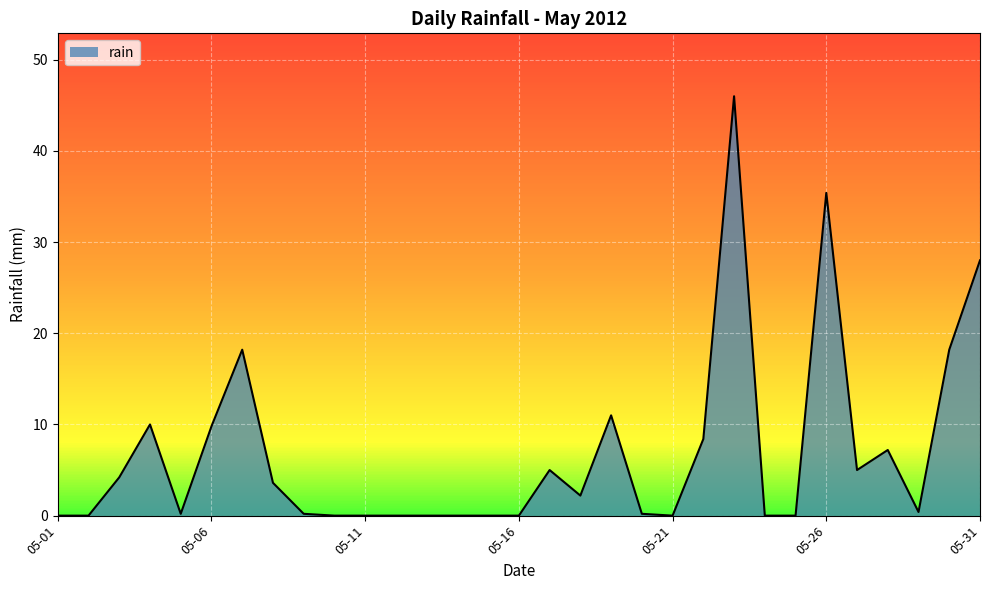

What is the difference between the maximum and minimum values?

46.0